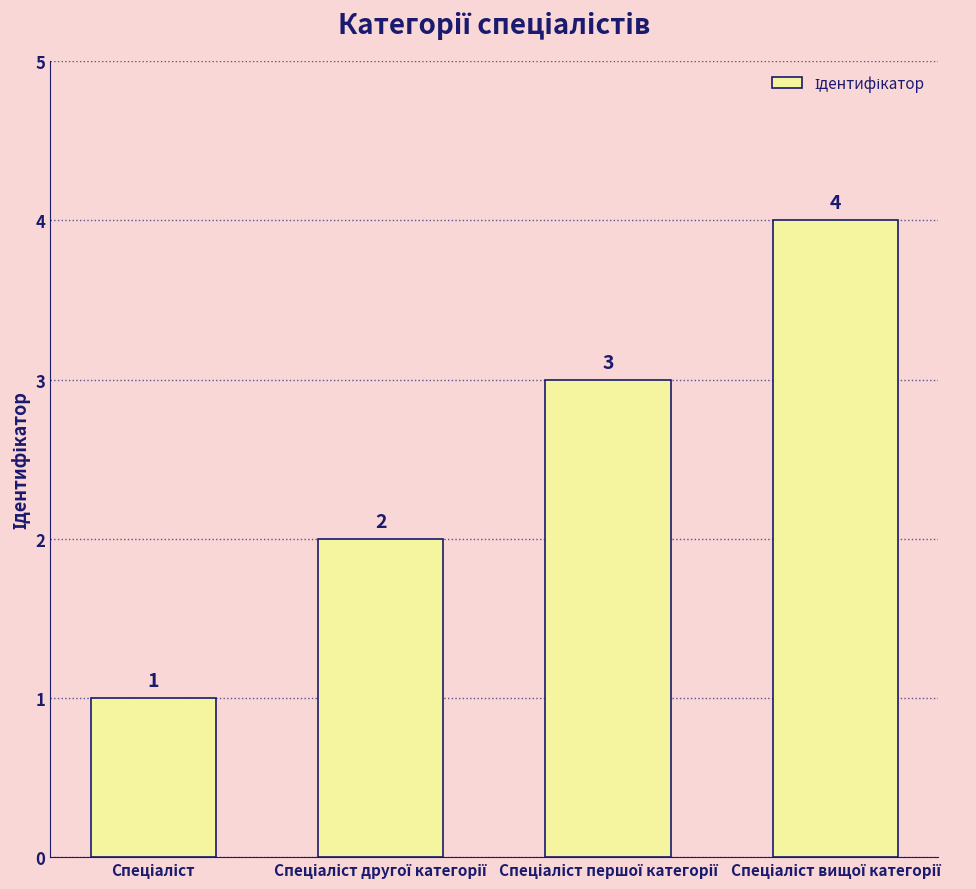

What is the maximum value shown in the chart?

4